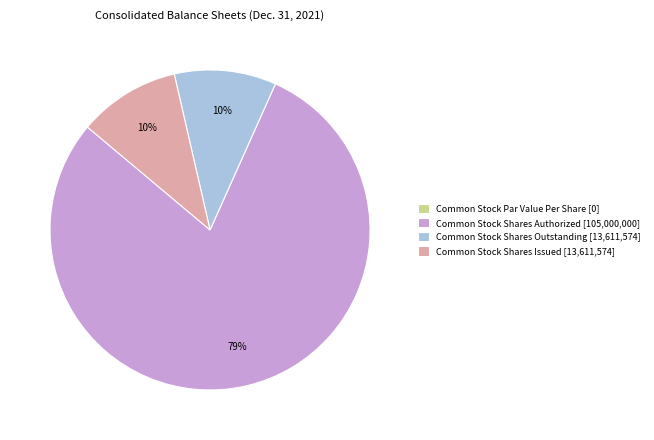

To the nearest percent, what portion does Common Stock Shares Issued [13,611,574] represent?

10%